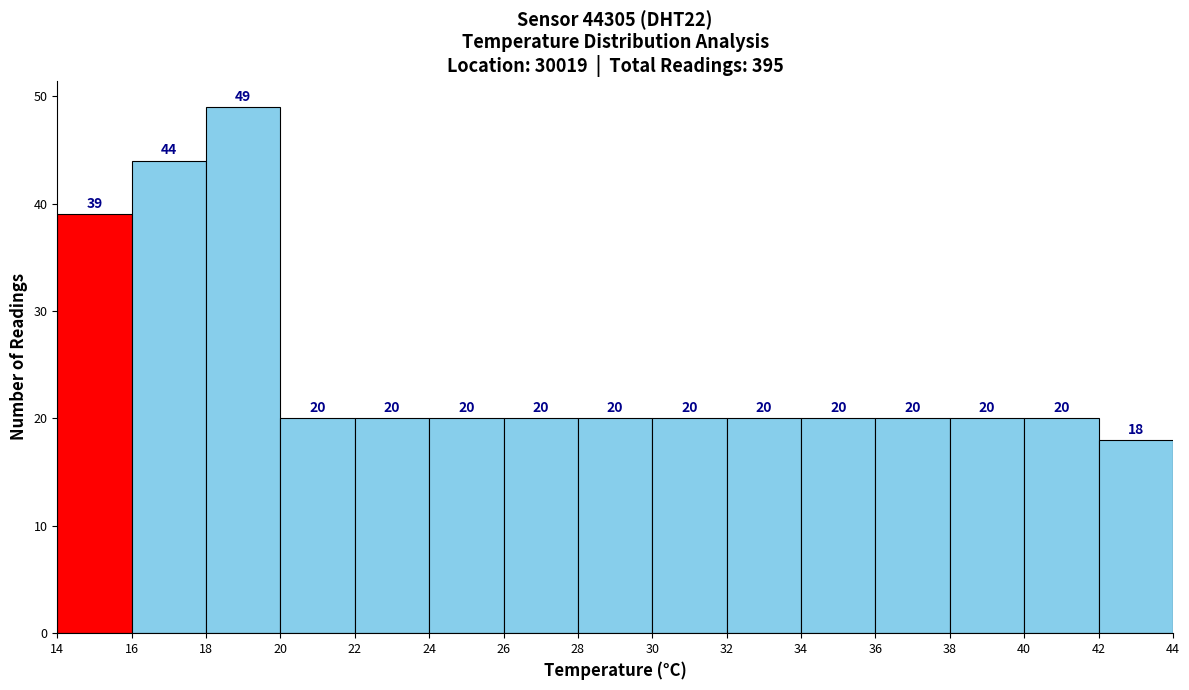

Reading left to right, transcribe this chart: for each bar, give the range it covers on the x-axis and its height.

14 to 16: 39
16 to 18: 44
18 to 20: 49
20 to 22: 20
22 to 24: 20
24 to 26: 20
26 to 28: 20
28 to 30: 20
30 to 32: 20
32 to 34: 20
34 to 36: 20
36 to 38: 20
38 to 40: 20
40 to 42: 20
42 to 44: 18